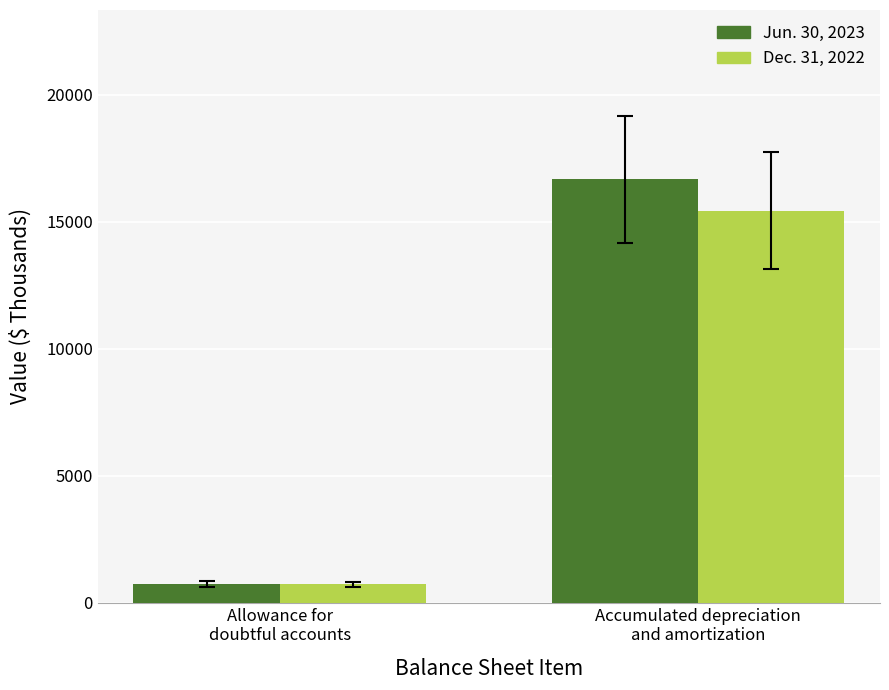

What is the difference between the maximum and minimum values in the Dec. 31, 2022 series?

14718